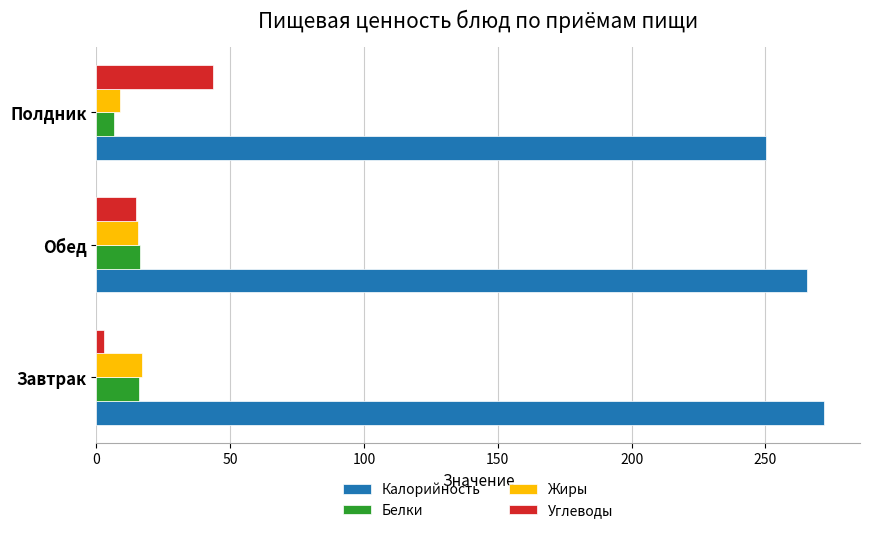

What are all the series names shown in the legend?

Калорийность, Белки, Жиры, Углеводы